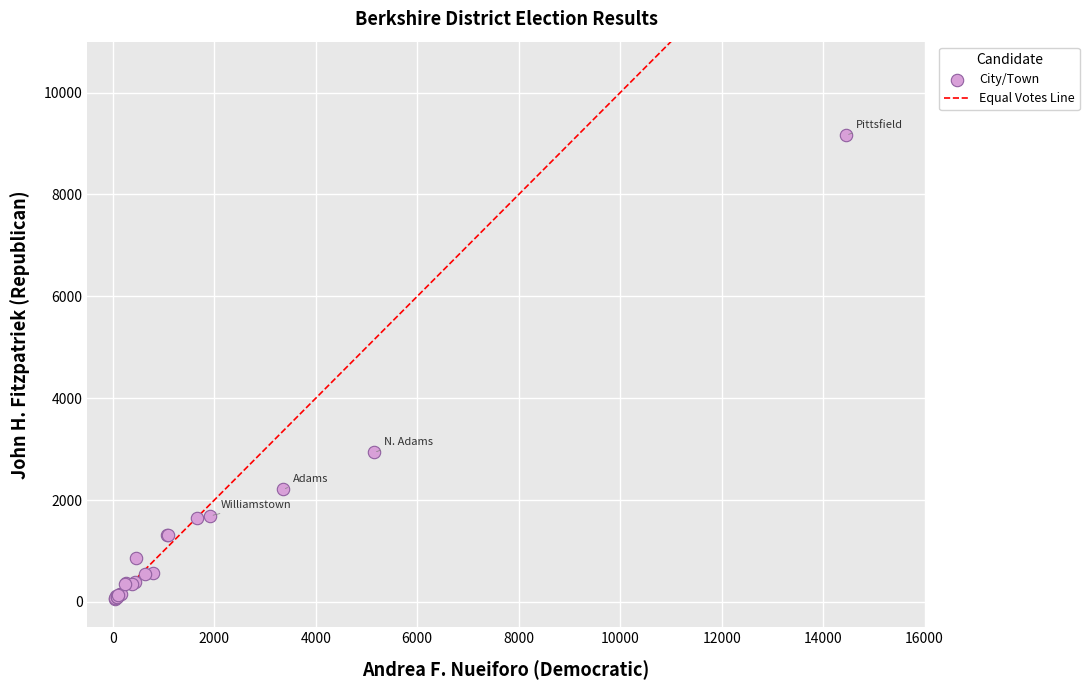

What Y value in the scatter plot is closest to 4607?

2937